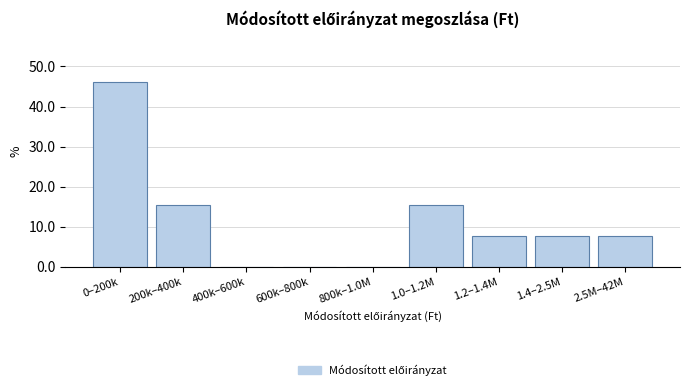

Reading left to right, transcribe all the data shown in this chart.

0–200k=46.2	200k–400k=15.4	400k–600k=0.0	600k–800k=0.0	800k–1.0M=0.0	1.0–1.2M=15.4	1.2–1.4M=7.7	1.4–2.5M=7.7	2.5M–42M=7.7